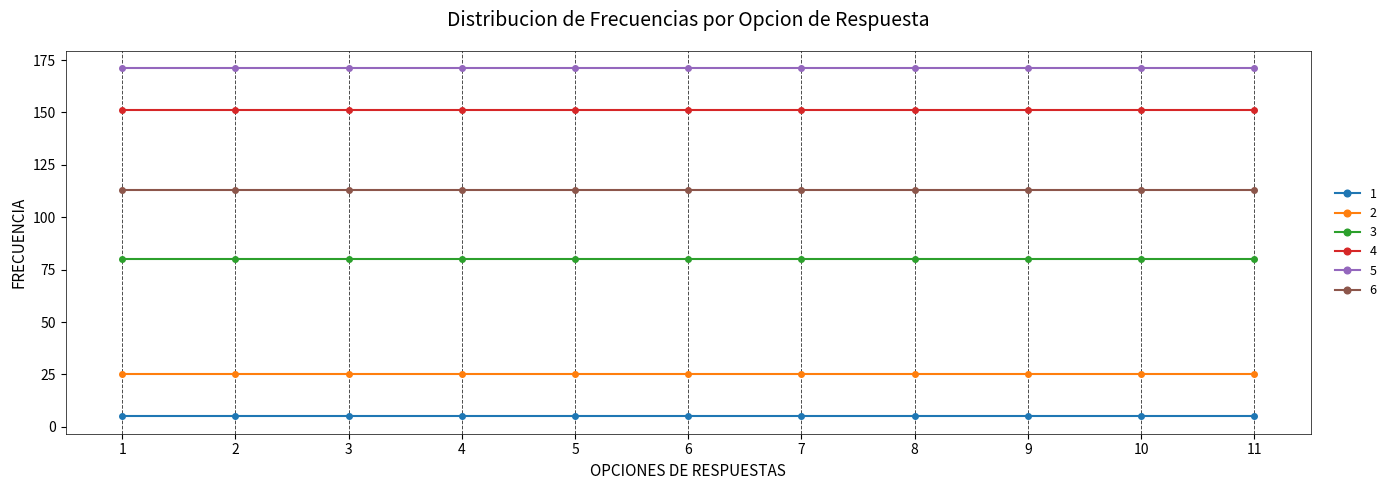

What is the total value across all series at 9?

545